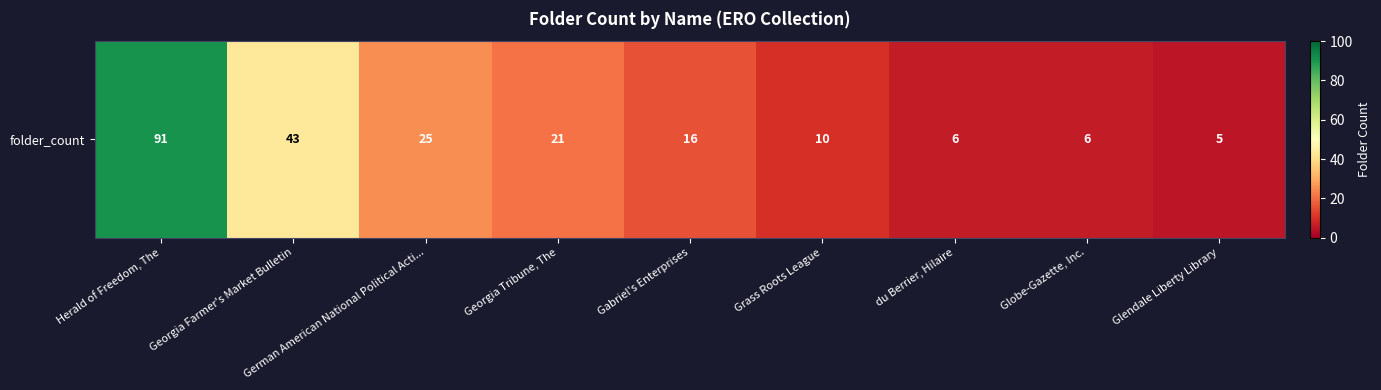

Which category has the highest value across all series?

Herald of Freedom, The